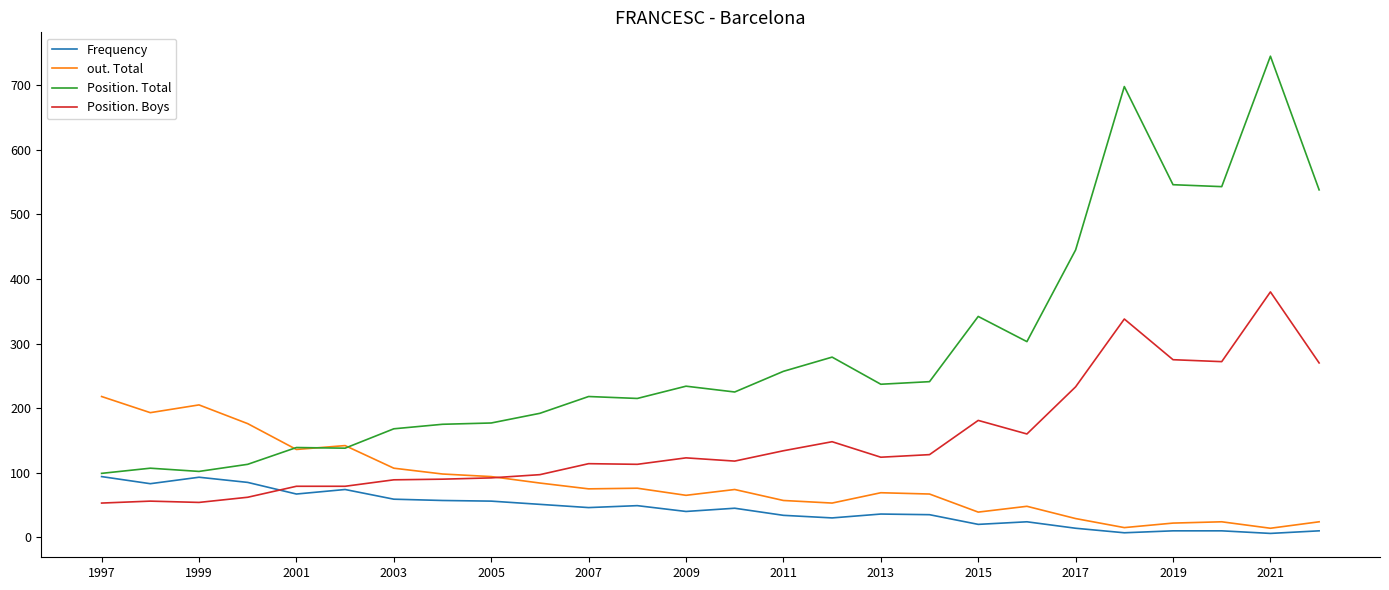

What is the difference between the maximum and minimum values in the Frequency series?

88